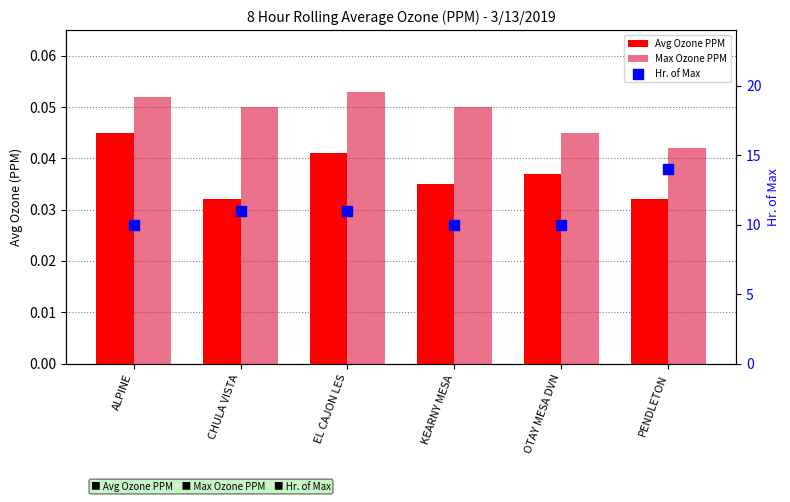

Which series has the largest Y range (max minus min)?

Hr. of Max